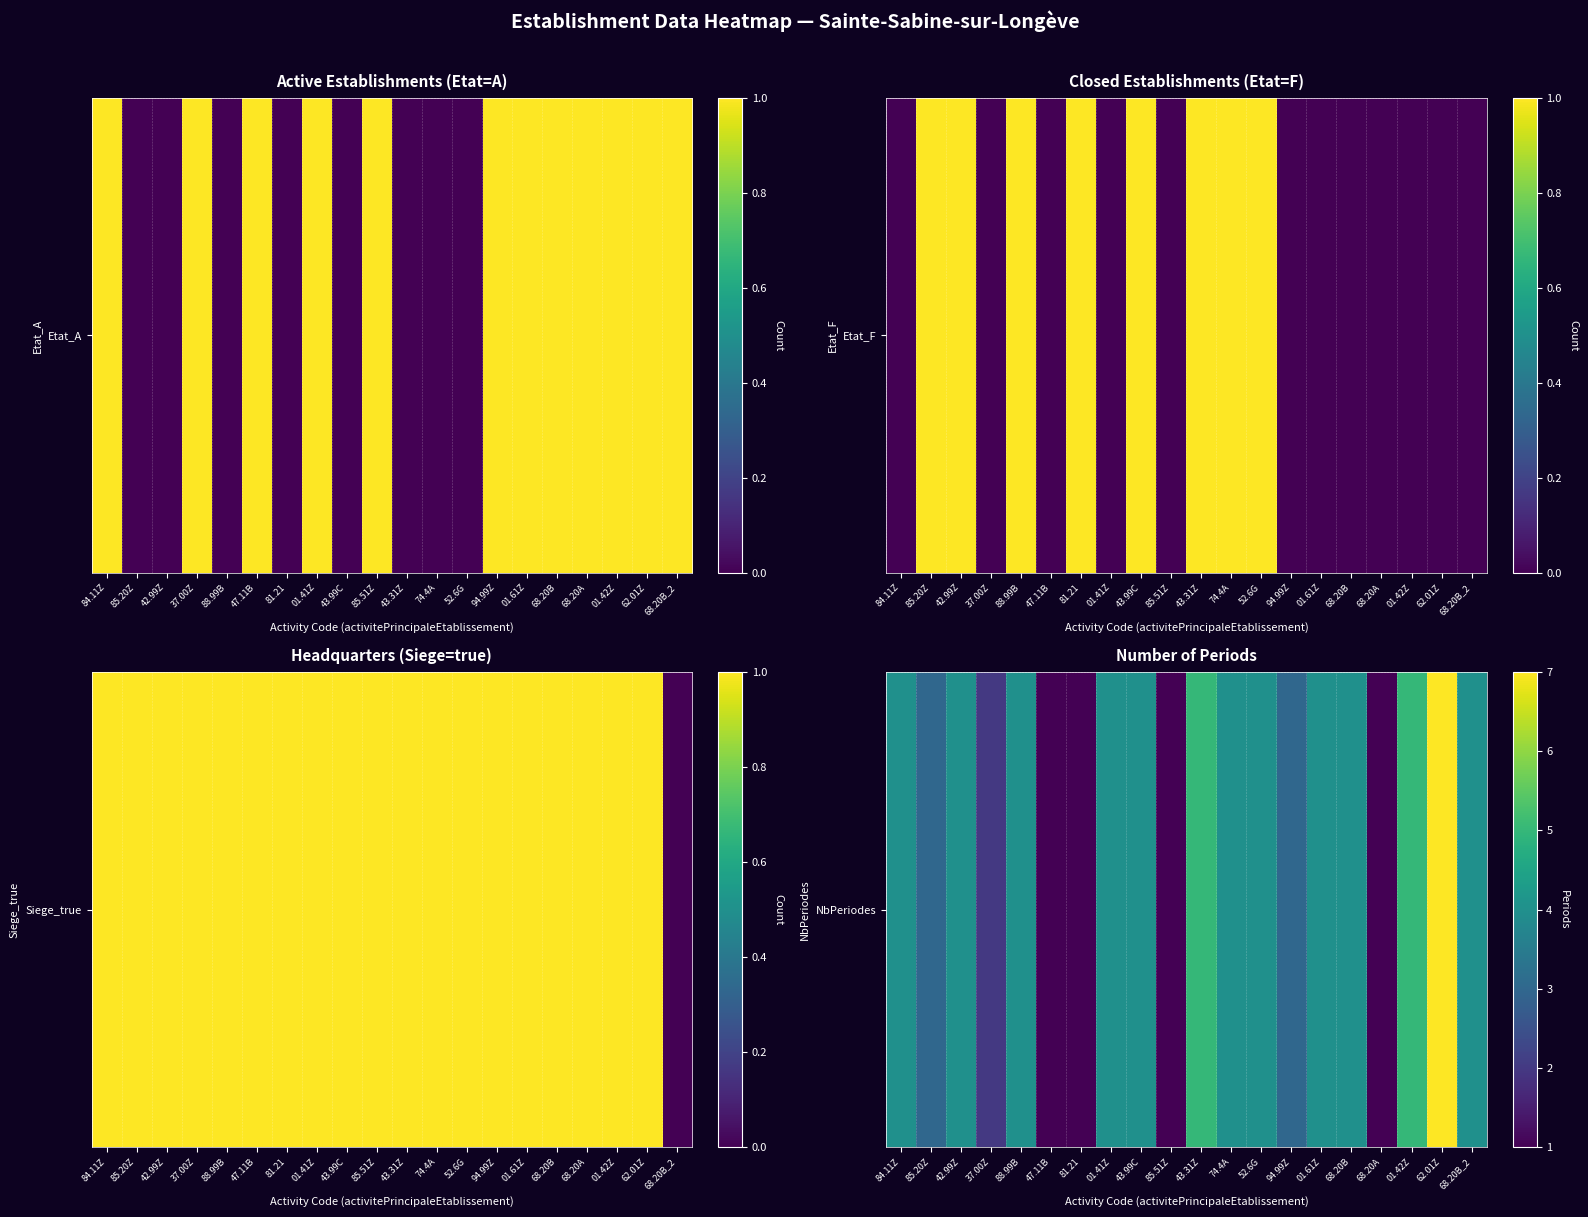

What is the difference between the maximum and minimum values?

6